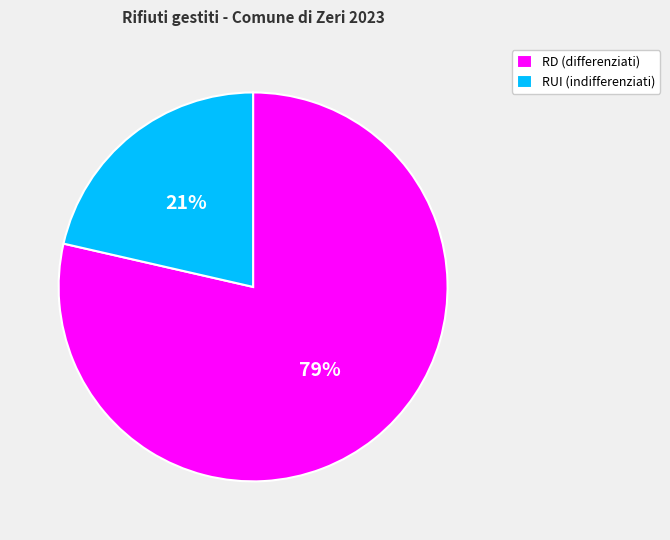

To the nearest percent, what is the average slice percentage?

50%